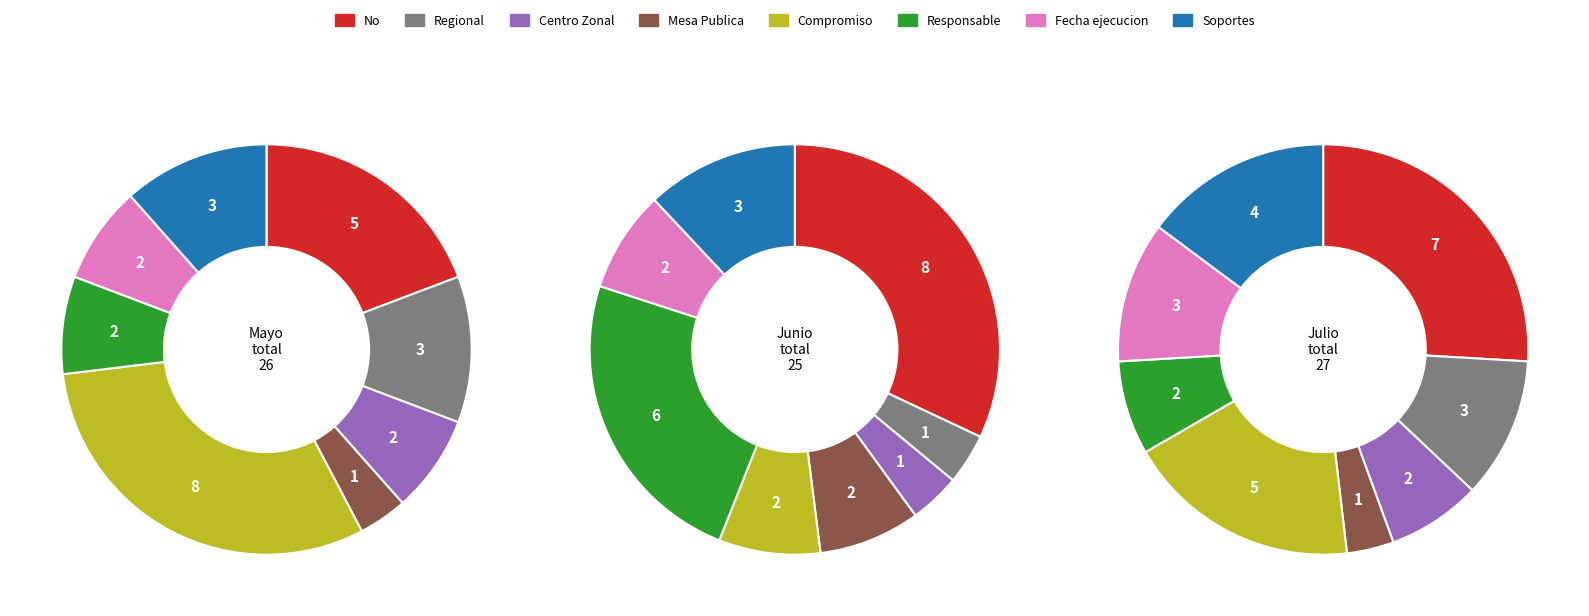

Is there a majority slice in this chart?

No